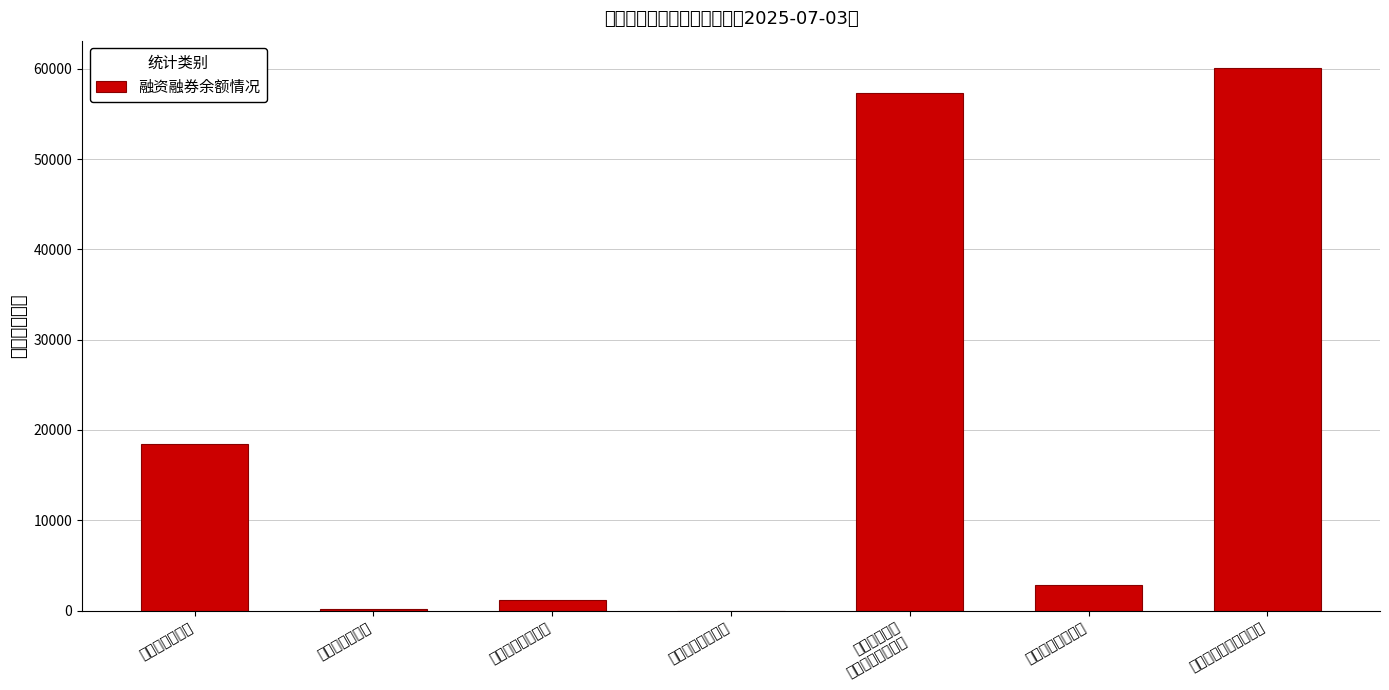

What is the difference between the second highest and minimum values?

57299.7